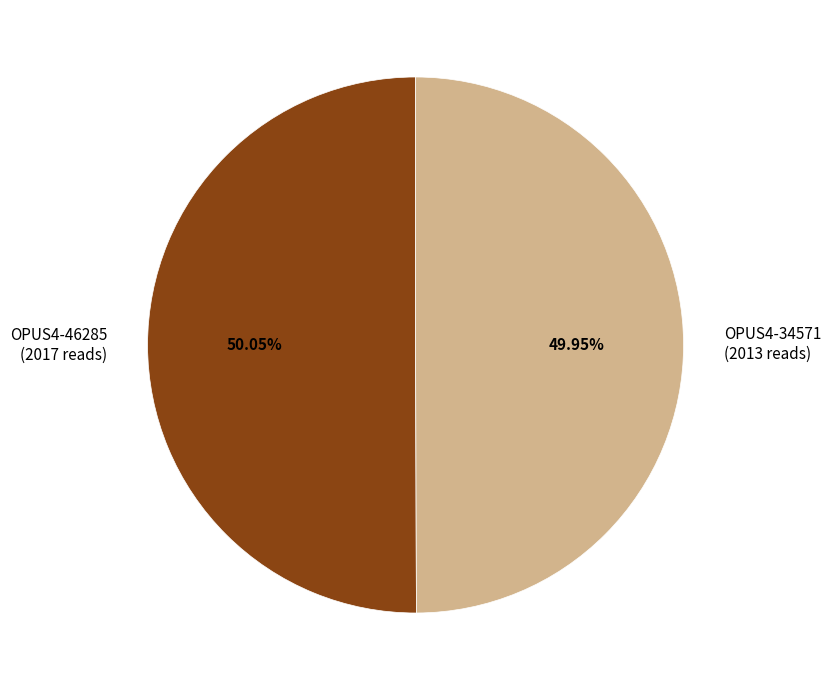

Is there any slice that represents more than half of the pie?

Yes